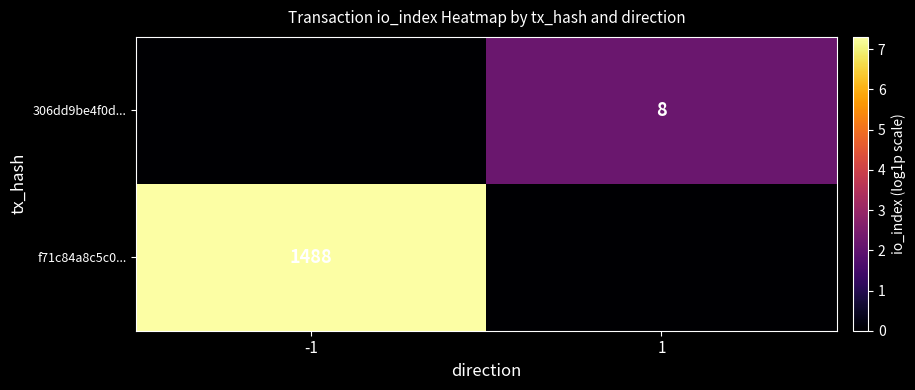

True or false: f71c84a8c5c0... has a value of 2124 at -1.

False